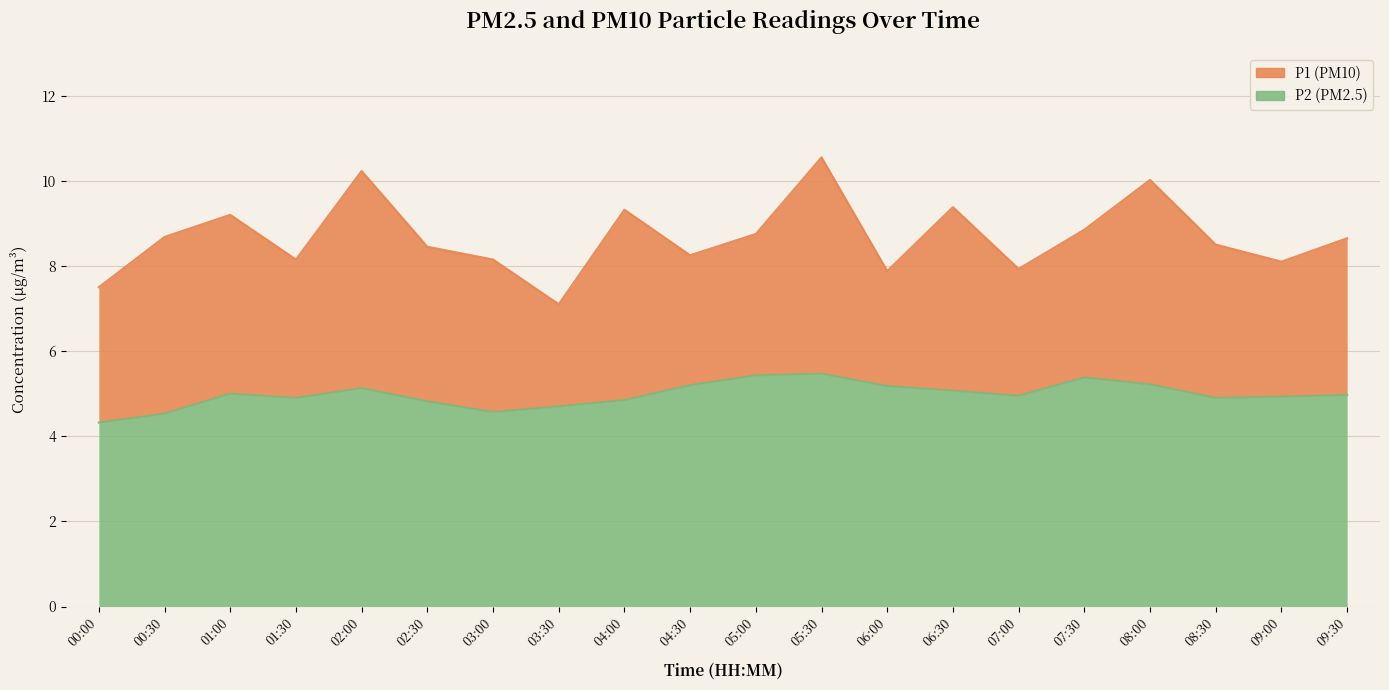

What is the value of the P1 point at the 14th from the left?

9.4